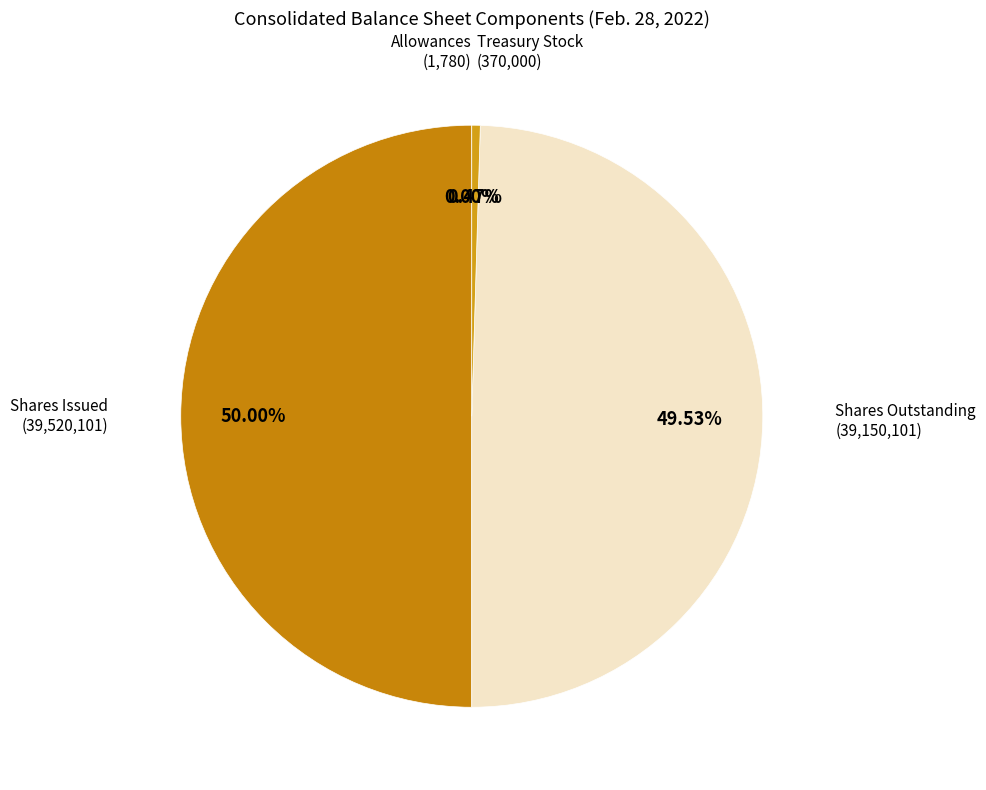

What is the smallest slice in the pie chart?

Accounts receivable, allowances